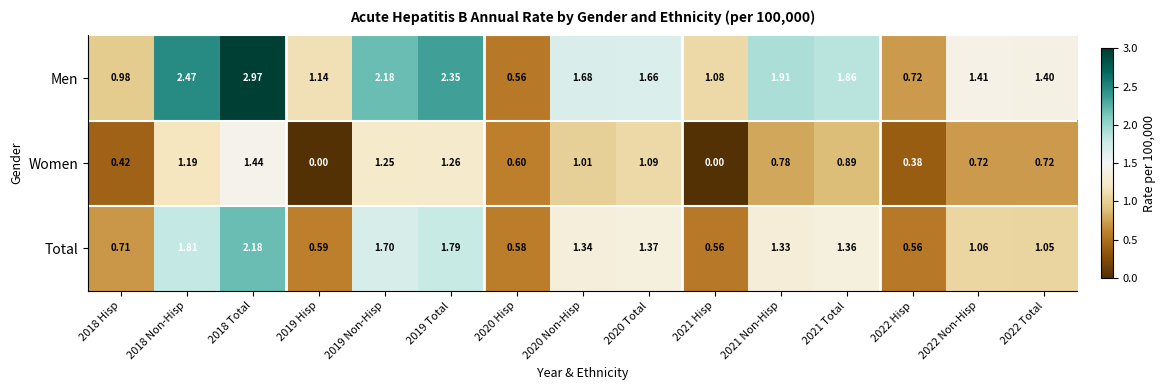

Is the value of Total at 2021 Total greater than the value of Men at 2019 Total?

No